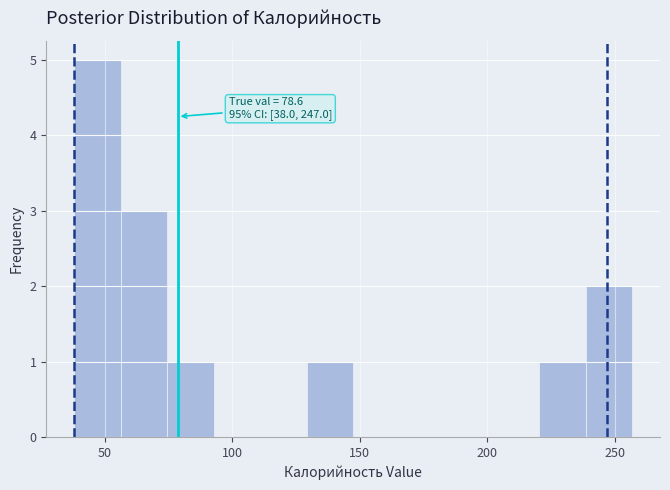

Around what value on the x-axis is the tallest bar? Give the approximate position of its centre, as read against the axis.

45